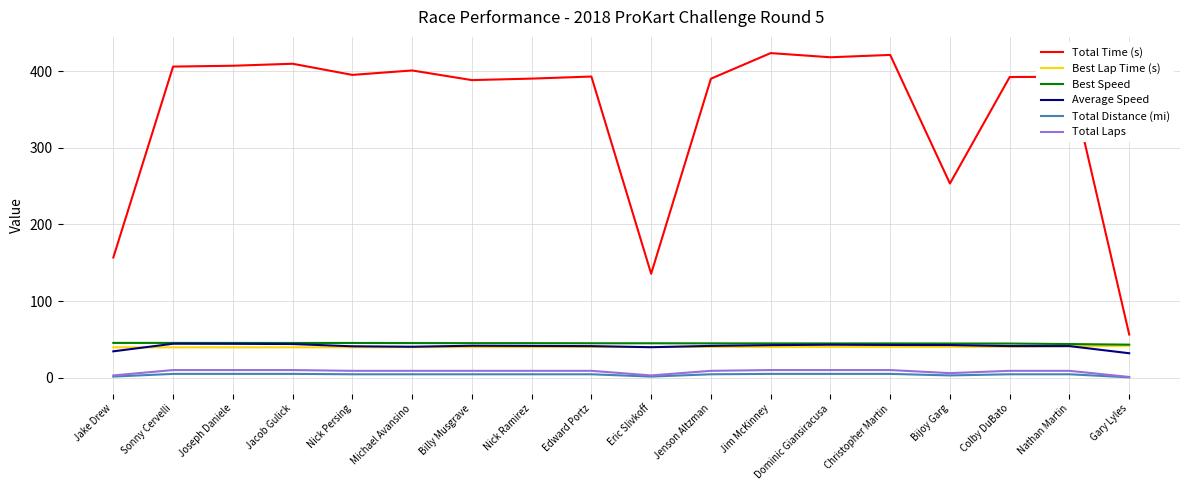

How many lines are shown in the chart?

6